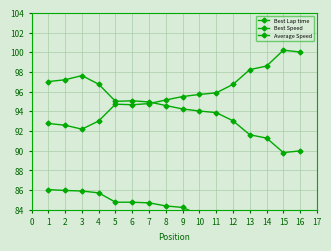

What is the value of the Average Speed point at the 10th from the left?

83.5